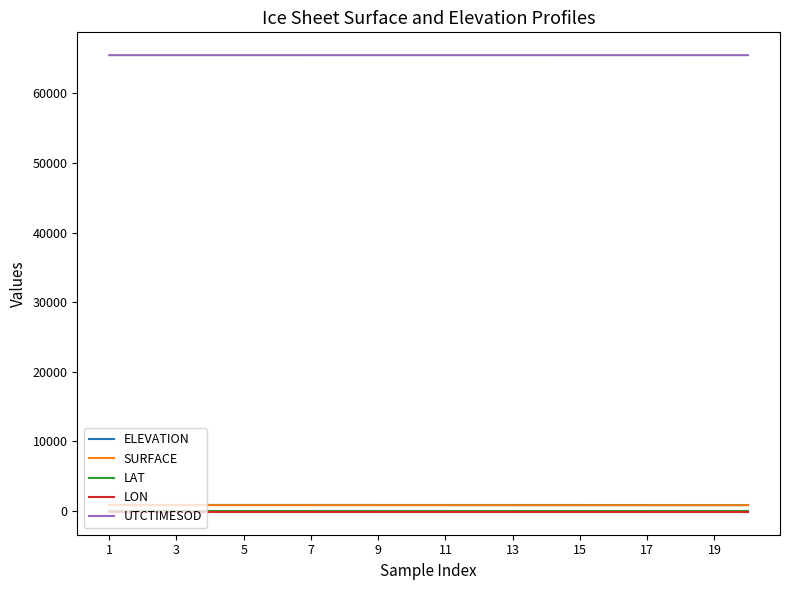

True or false: LAT and UTCTIMESOD intersect in this chart.

False